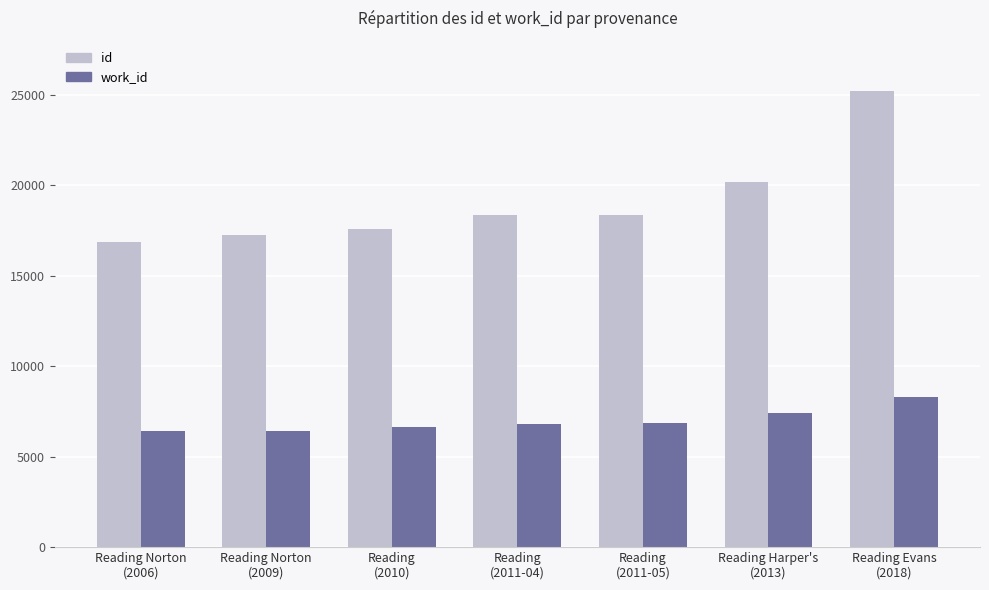

At how many categories does at least one series exceed 10932?

7